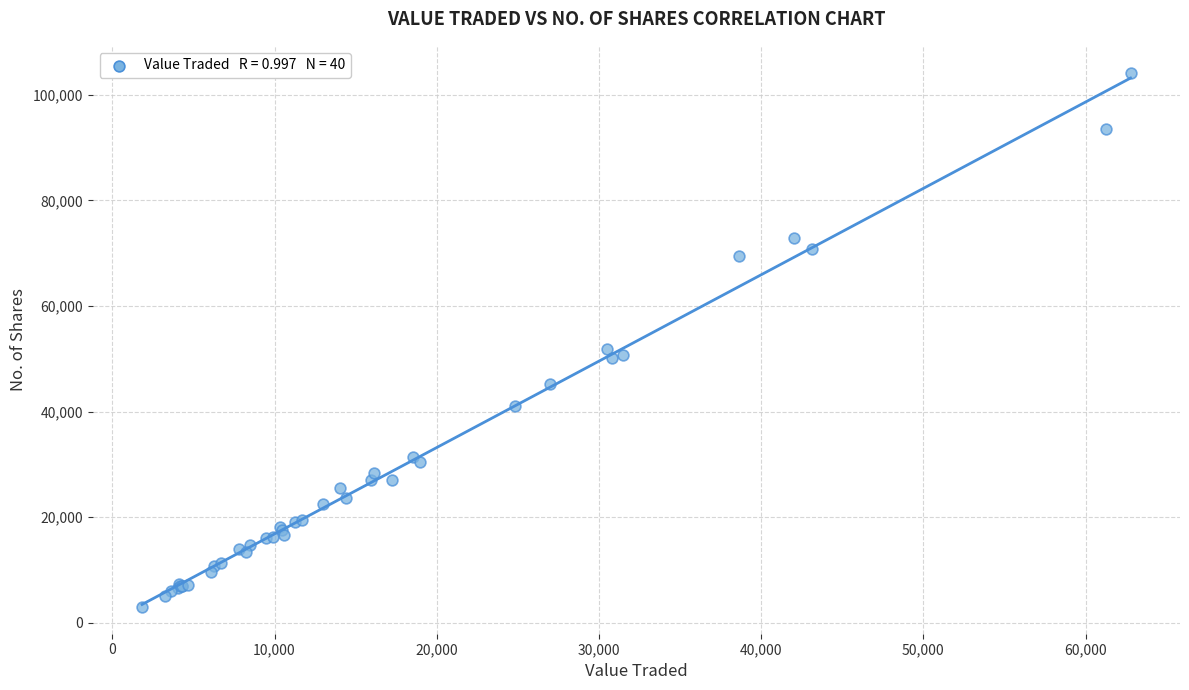

What Y value in the scatter plot is closest to 53620?

51944